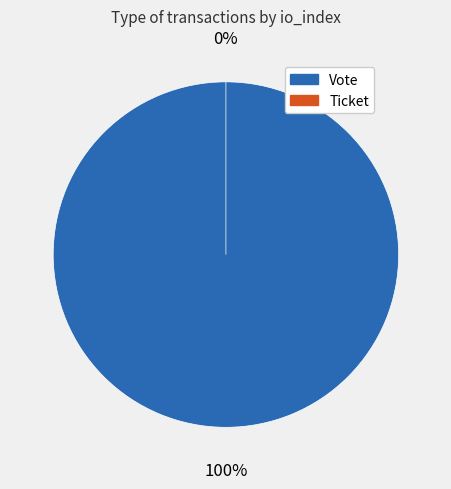

To the nearest percent, what portion does Vote represent?

100%